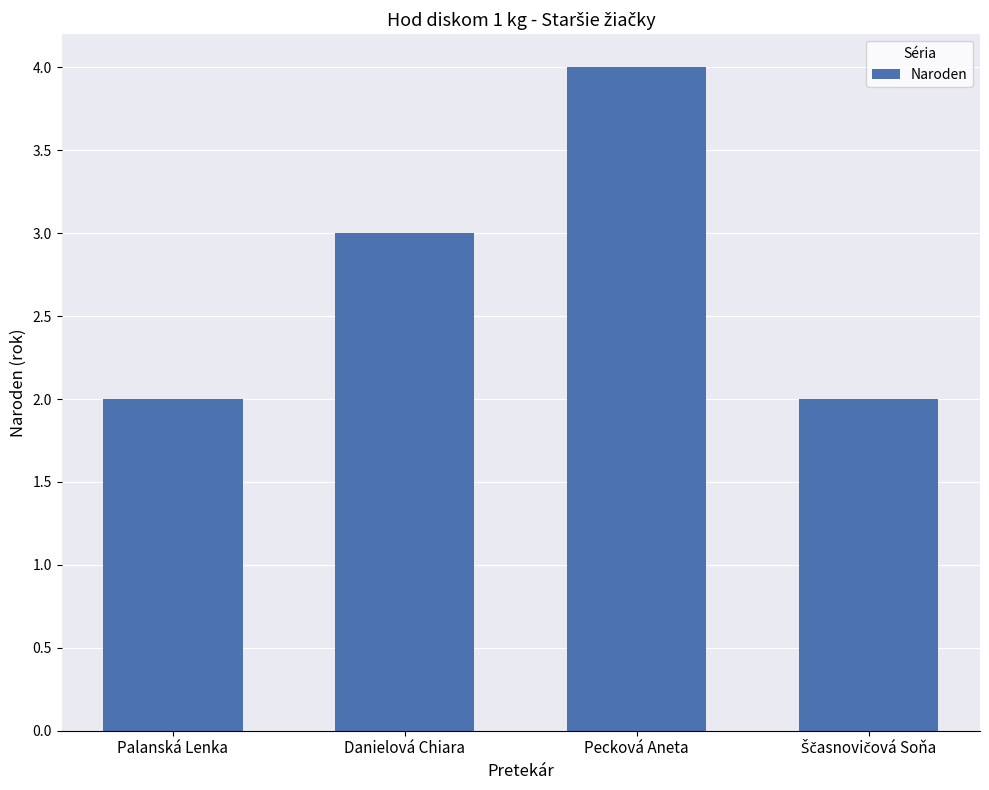

What position from the left is Palanská Lenka?

1